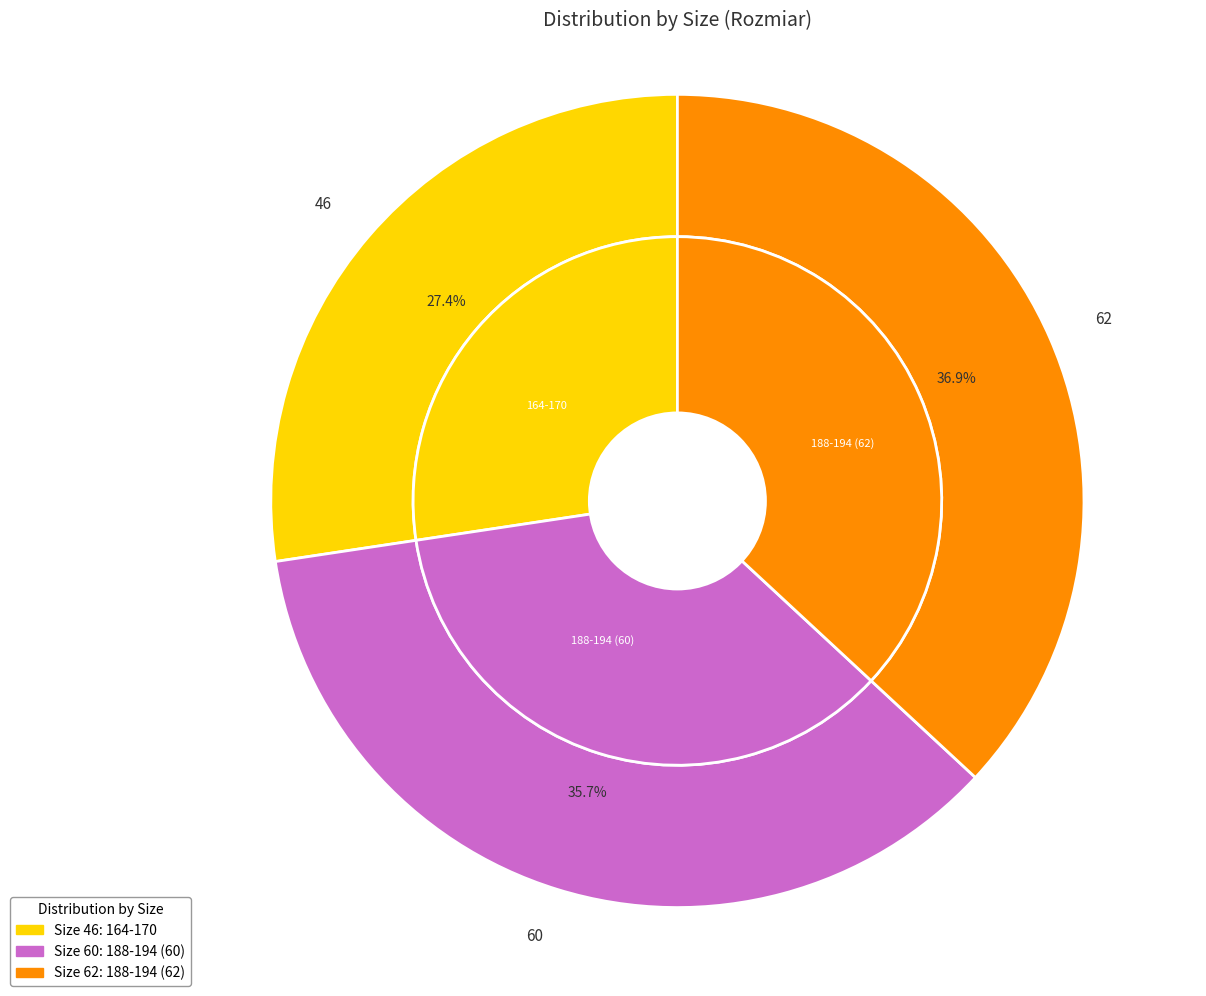

Which category has the smallest portion of the pie?

164-170